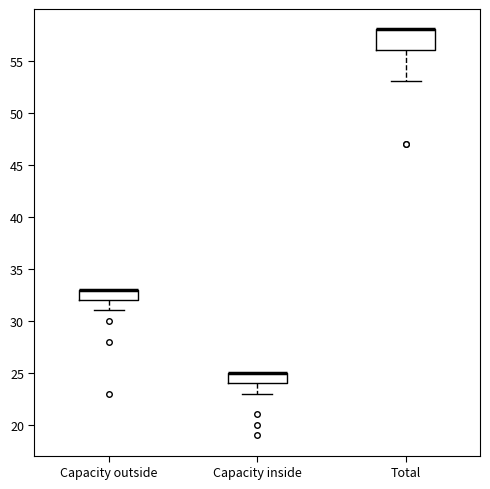

Reading left to right, read every box against the y-axis: the position of its median line, the range the box covers, and the ends of its whiskers. The values are not printed on the chart, so give them approximately, as read against the axis.

Capacity outside: median 33 (drawn on the box's upper edge), box 32 to 33, whiskers 31 to 33
Capacity inside: median 25 (drawn on the box's upper edge), box 24 to 25, whiskers 23 to 25
Total: median 58 (drawn on the box's upper edge), box 56 to 58, whiskers 53 to 58